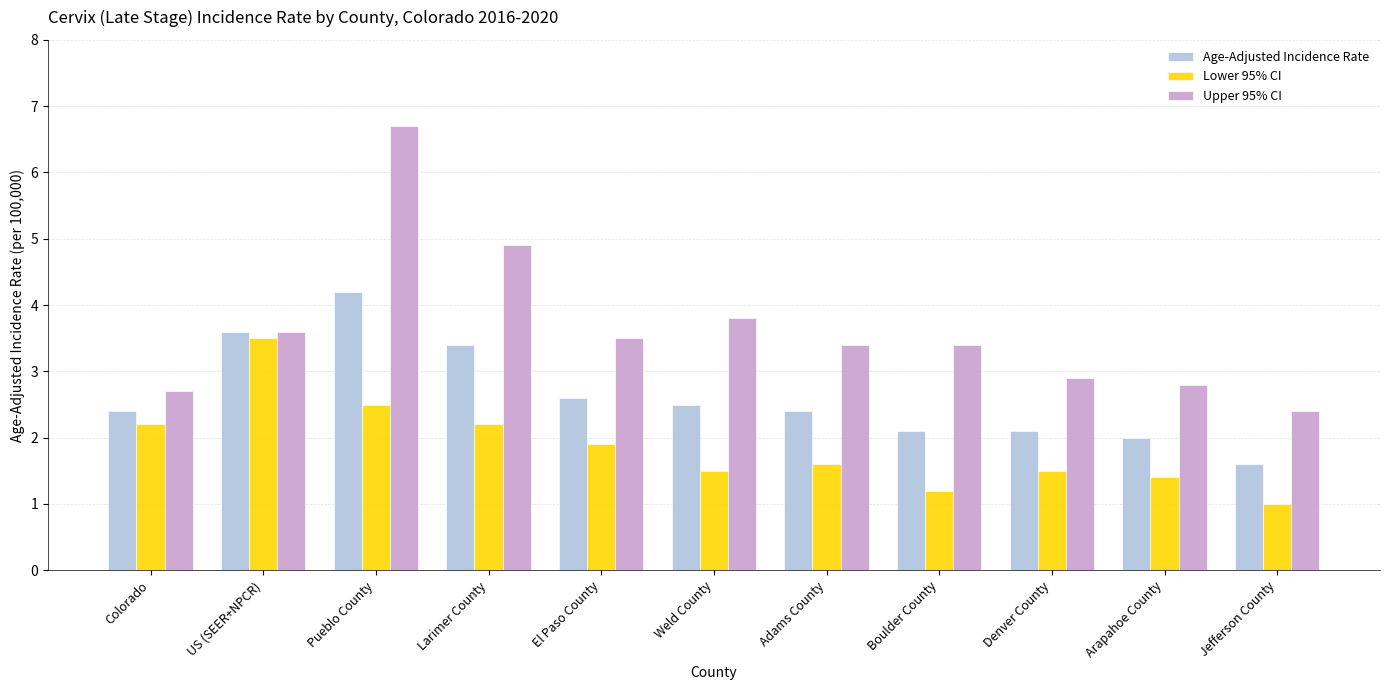

What is the difference between the highest and lowest values at Arapahoe County?

1.4